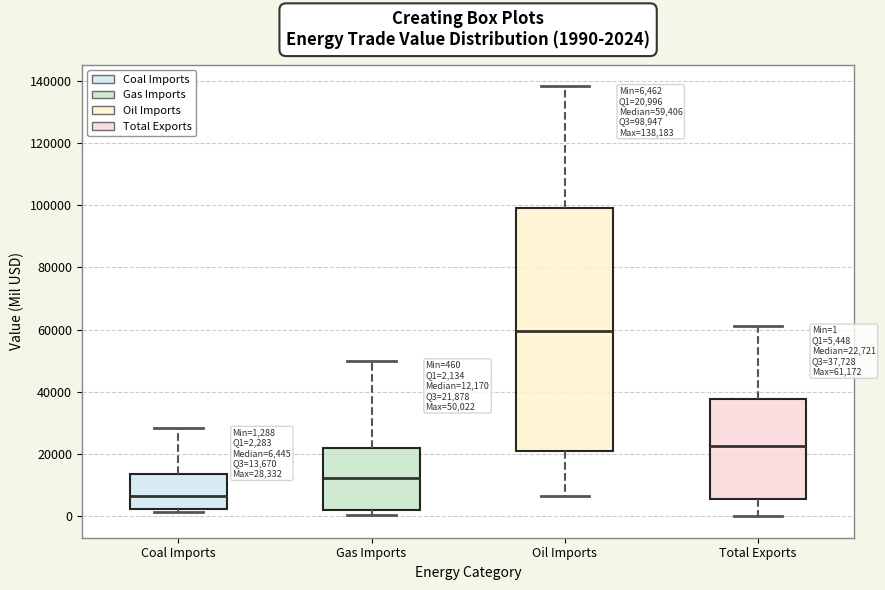

Comparing the boxes themselves (not the whiskers), which one is the tallest?

Oil Imports